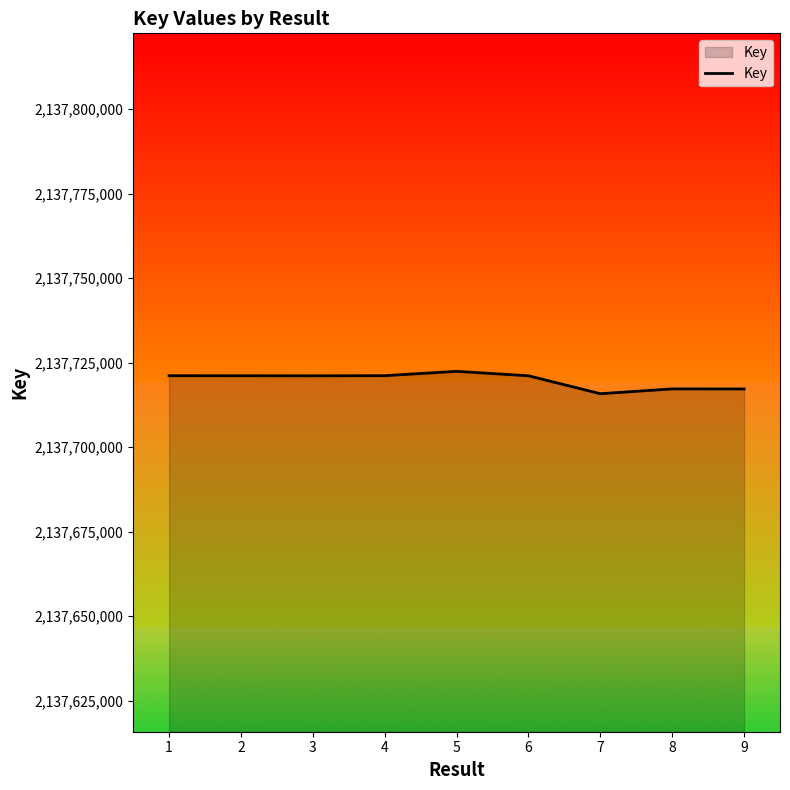

The chart shows a value of 2137721143 at 4. True or false?

True